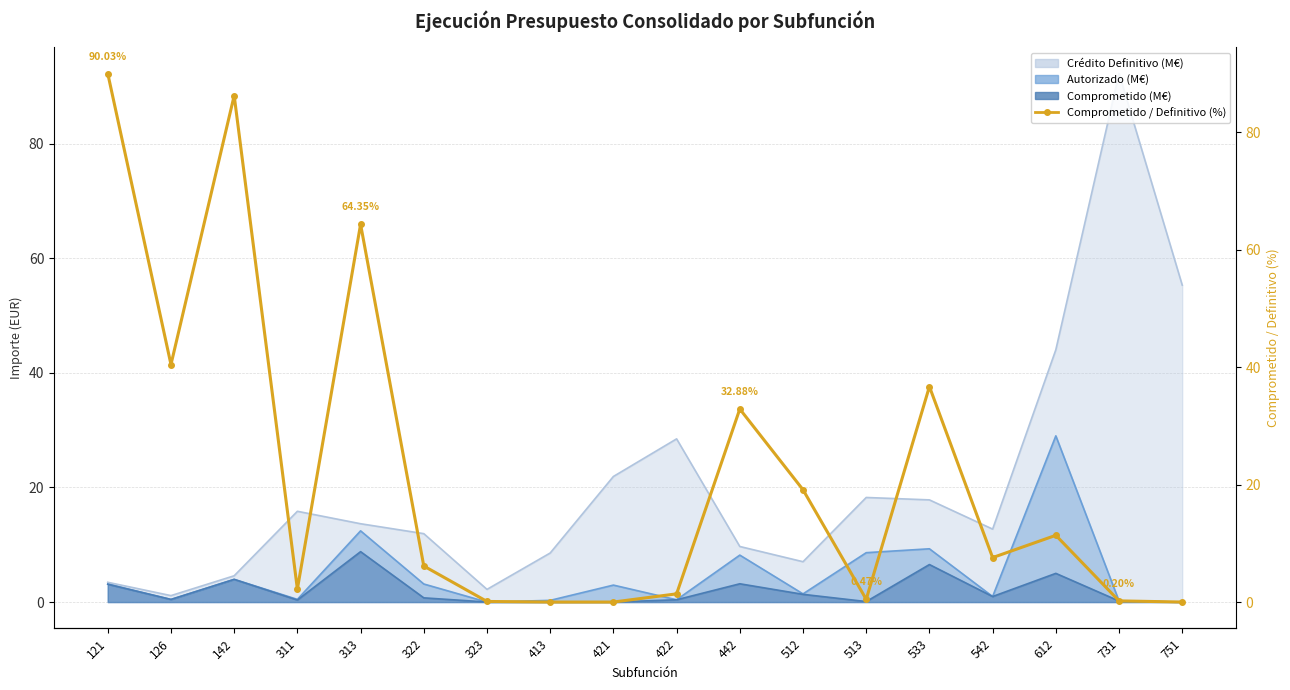

How many lines are shown in the chart?

1